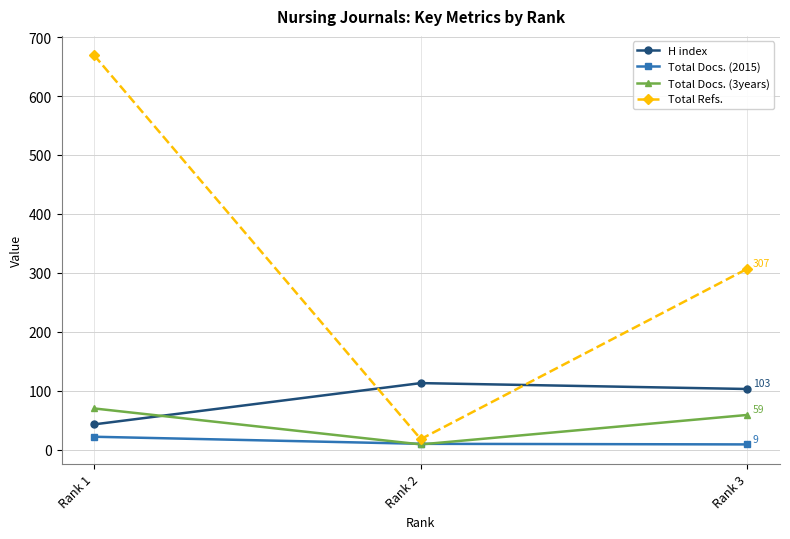

What is the difference between the Total Refs. values at Rank 1 and Rank 3?

362